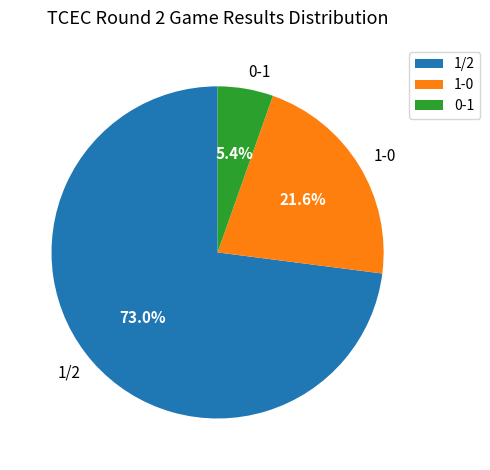

What percentage is the 1-0 slice, to the nearest percent?

22%